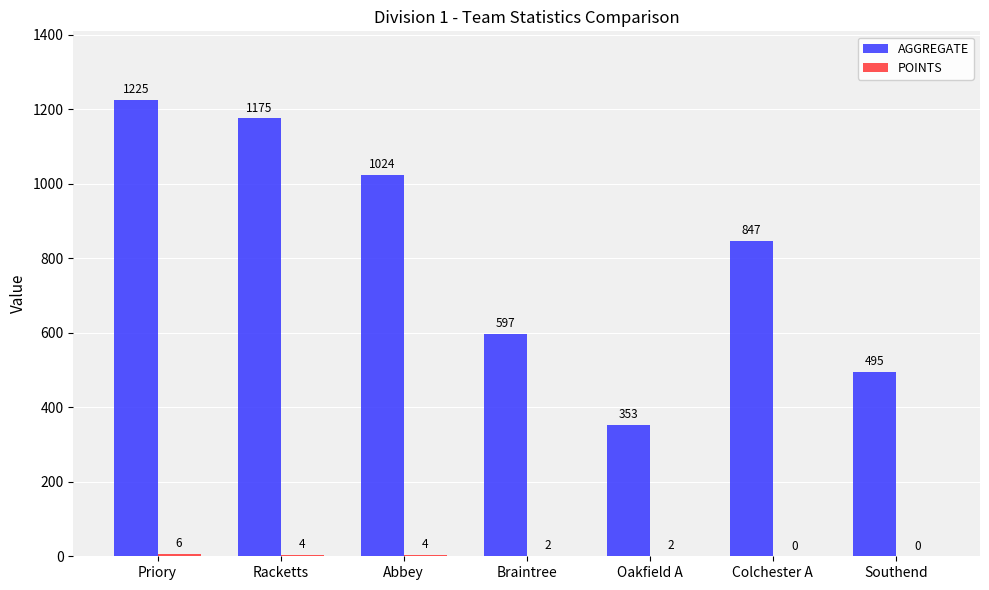

What is the sum of the AGGREGATE values at Oakfield A and Racketts?

1528